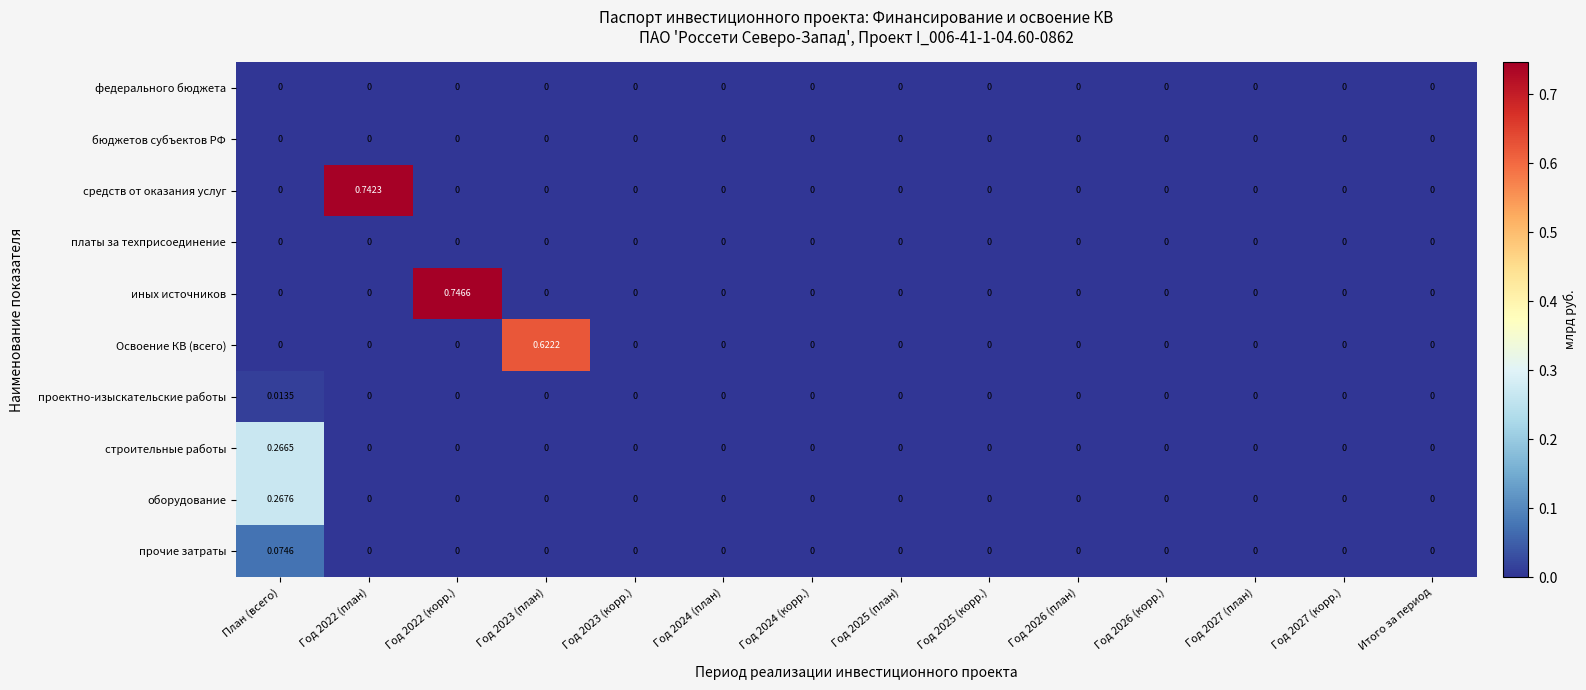

Which series has the widest spread of values?

иных источников